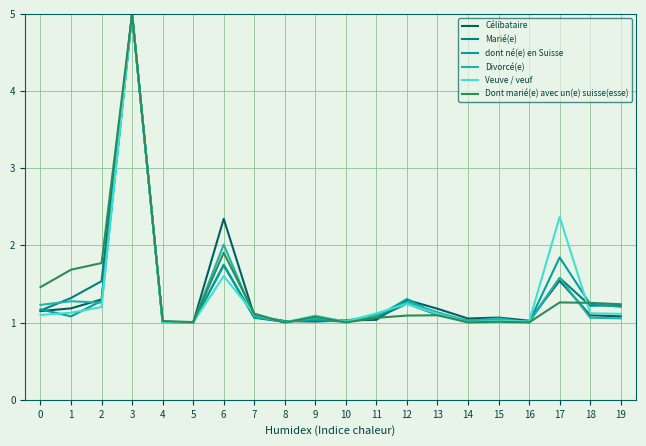

The Veuve / veuf series shows 1.0 at 5. True or false?

True